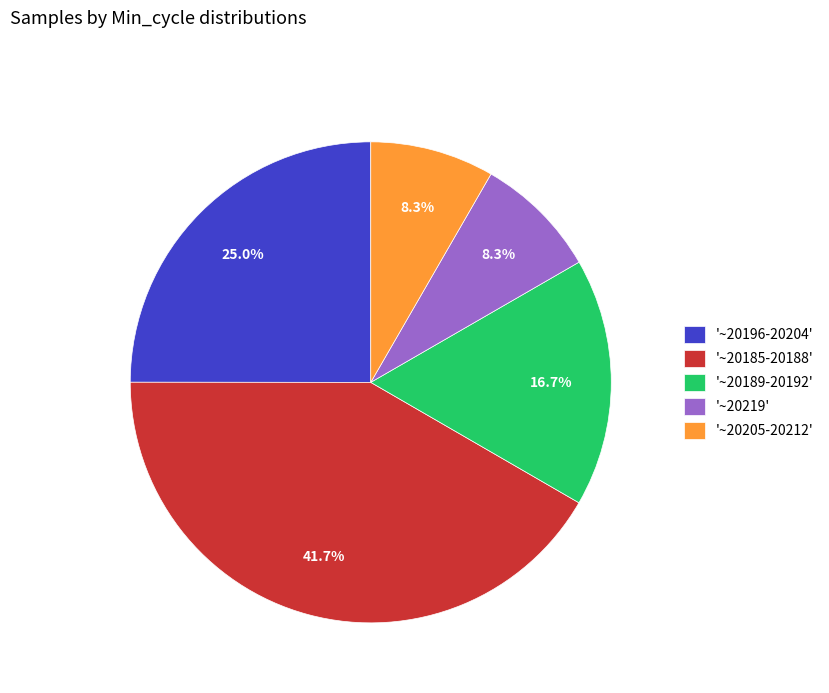

Which category has the biggest portion of the pie?

'~20185-20188'